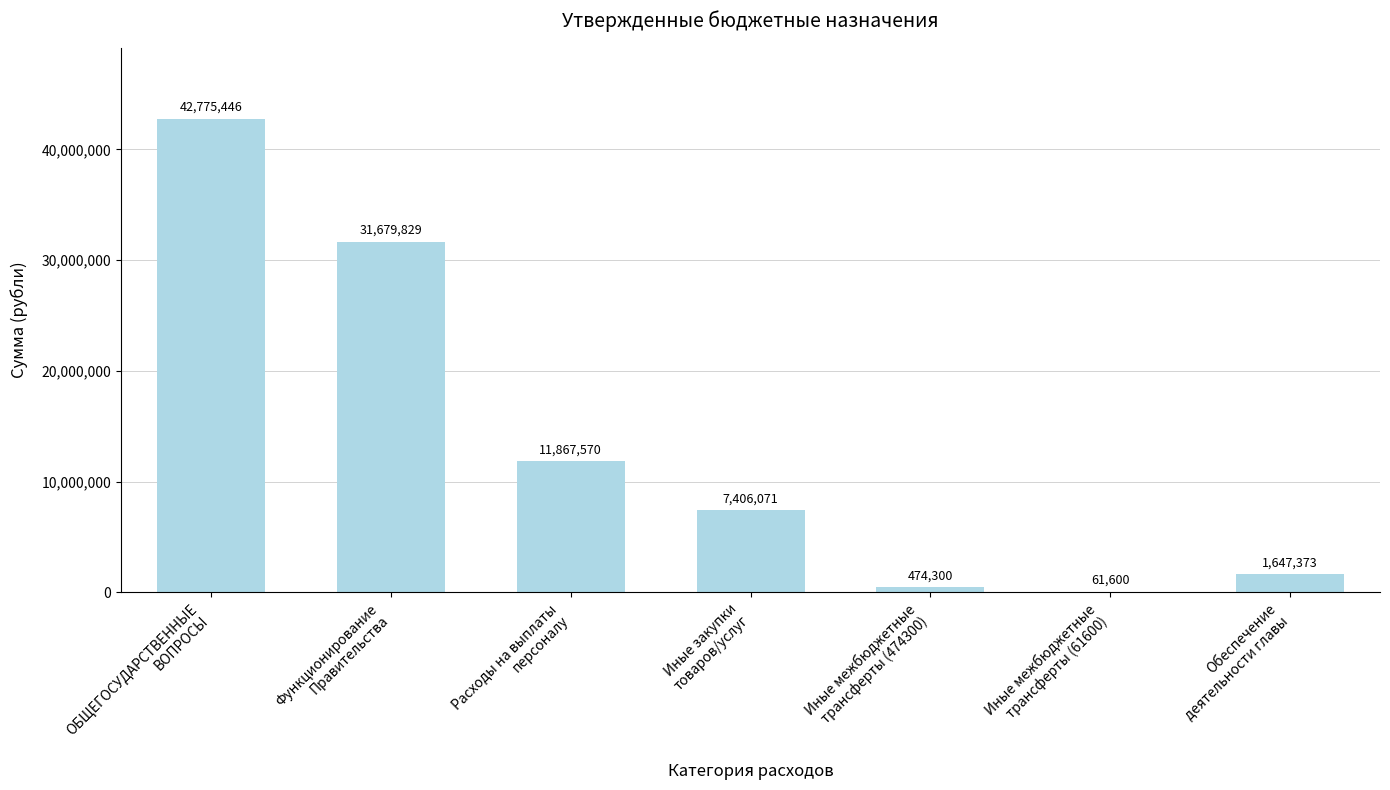

What is the greatest value displayed?

42775446.1